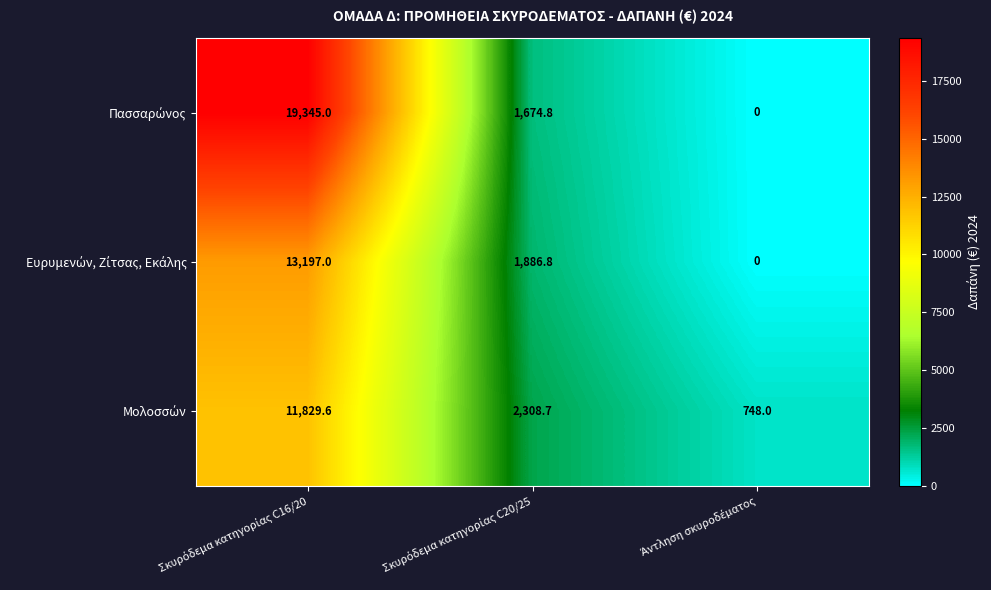

What is the greatest value displayed?

19345.0